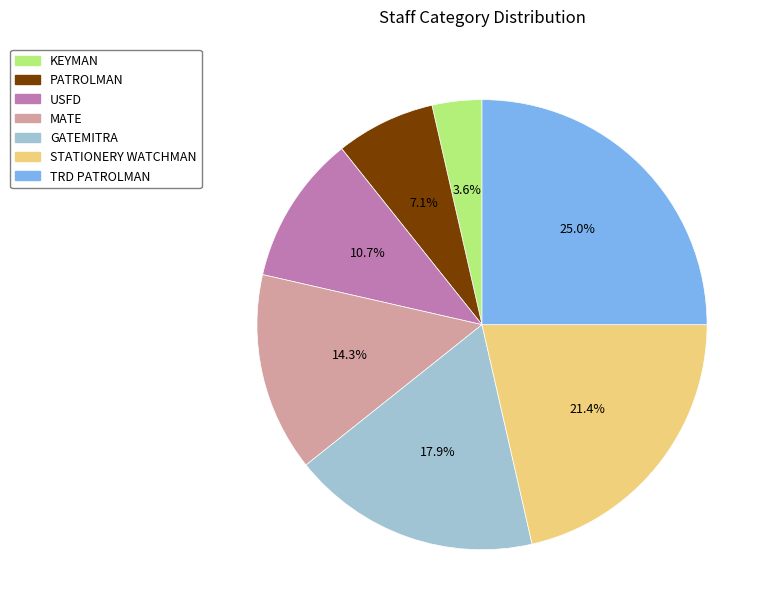

Which has a higher value, MATE or KEYMAN?

MATE